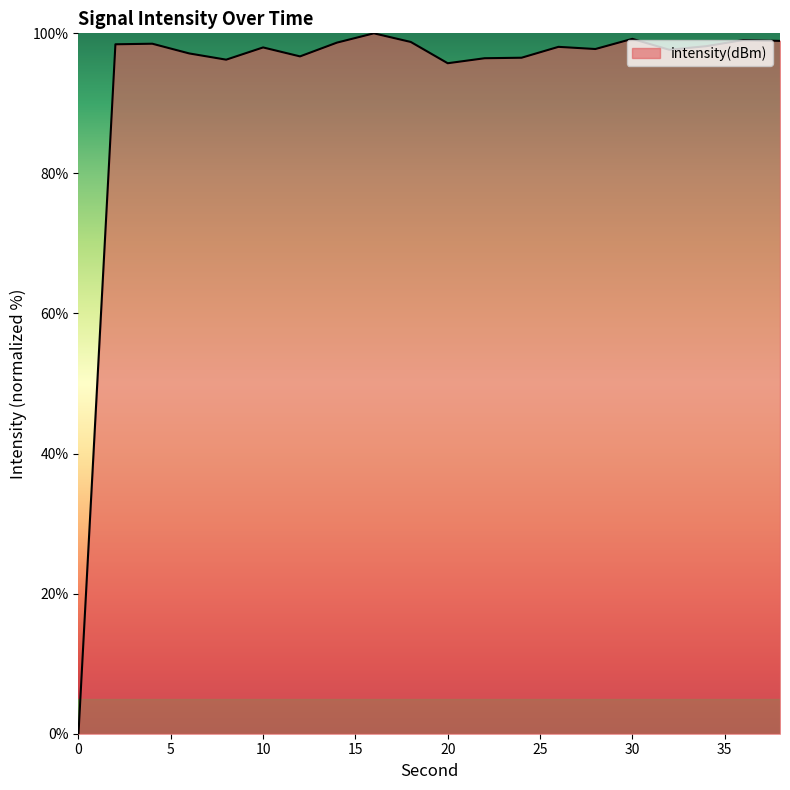

What is the difference between the maximum and minimum values?

100.0